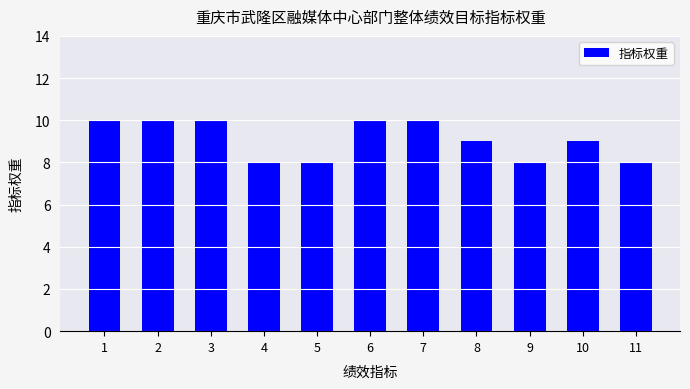

Reading left to right, extract all data points from this chart.

1=10	2=10	3=10	4=8	5=8	6=10	7=10	8=9	9=8	10=9	11=8